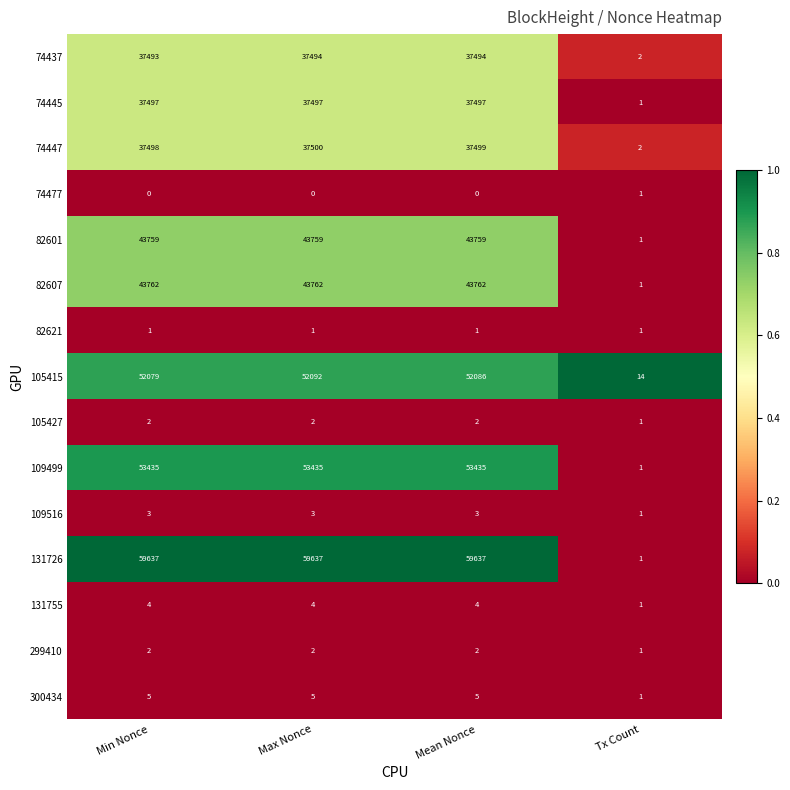

Which series changed the most between Min Nonce and Tx Count?

131726